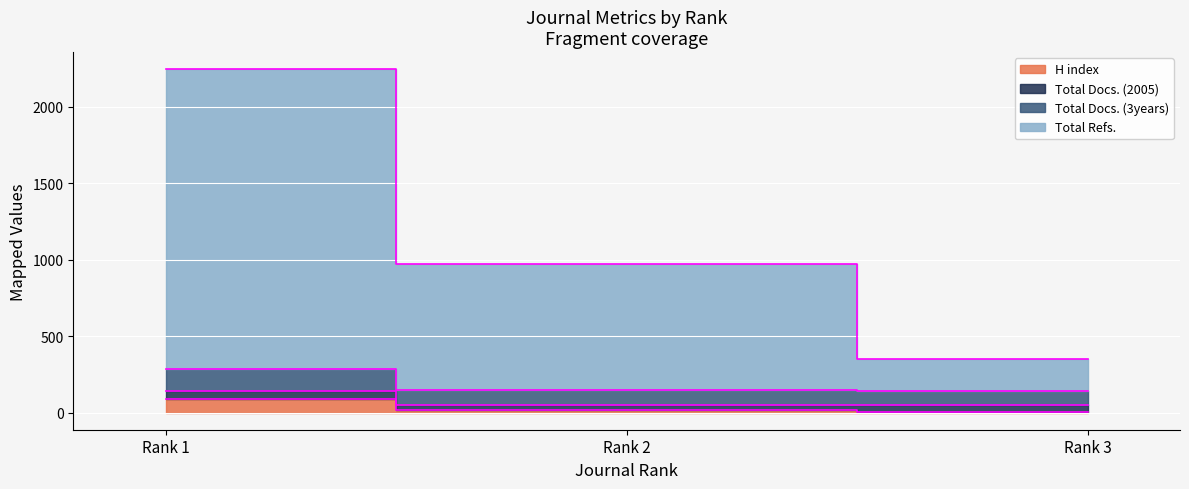

What is the greatest value displayed?

2244